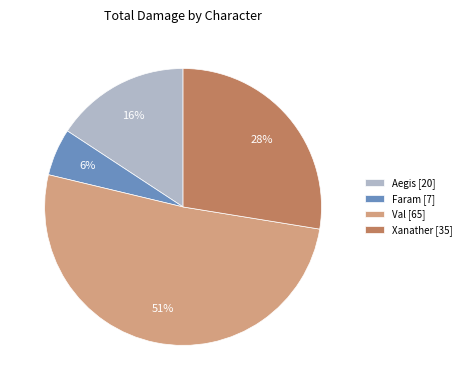

Which category accounts for the majority?

Val [65]